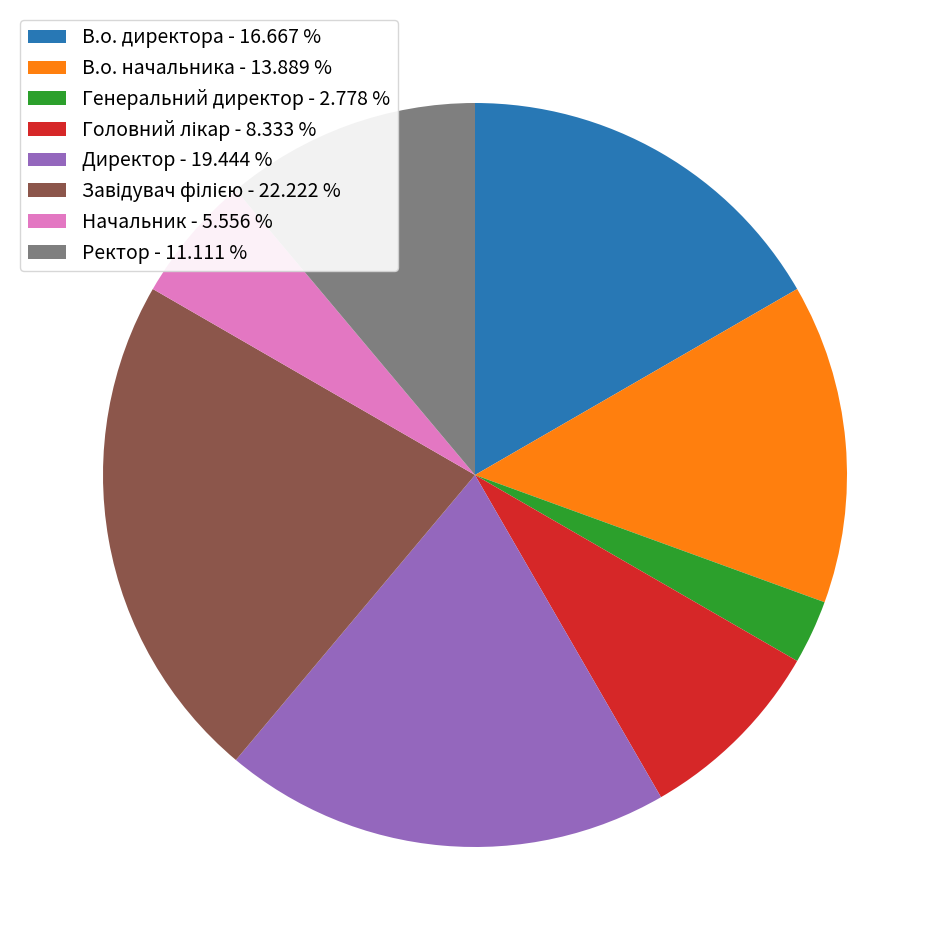

What is the ratio of the value at Начальник - 5.556 % to the value at В.о. директора - 16.667 %?

0.3